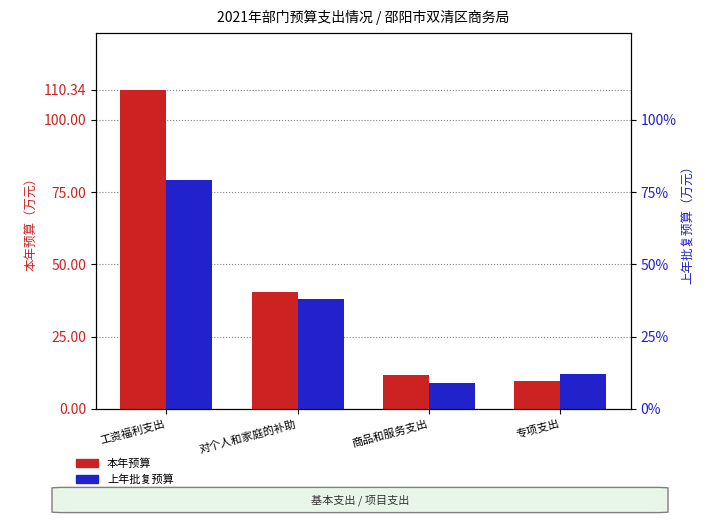

How many groups of bars are there?

4